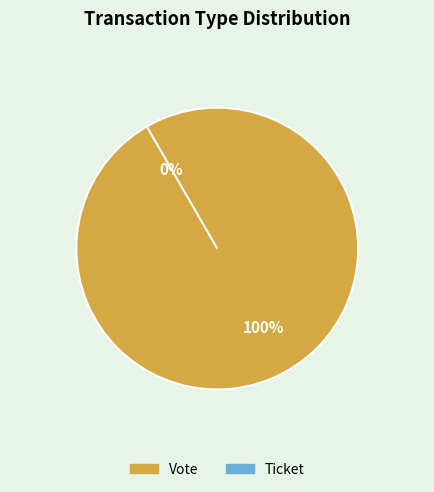

How many segments does this pie chart have?

2